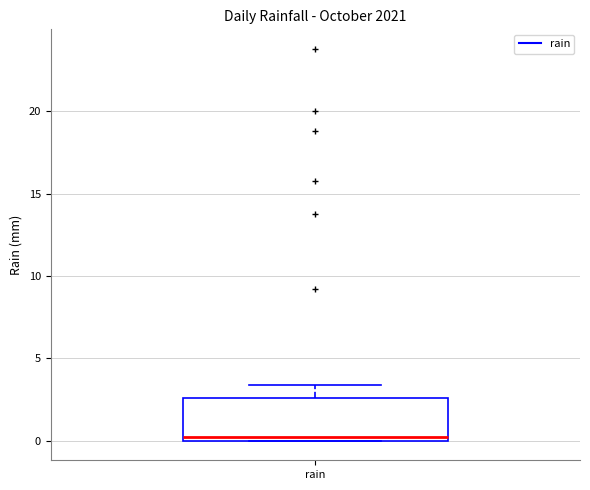

Read this box plot against the y-axis: the position of the median line, the range covered by the box, and the ends of both whiskers. The values are not printed on the chart, so give them approximately, as read against the axis.

median 0.0 (just above the box's lower edge), box 0.0 to 2.5, whiskers 0.0 to 3.5